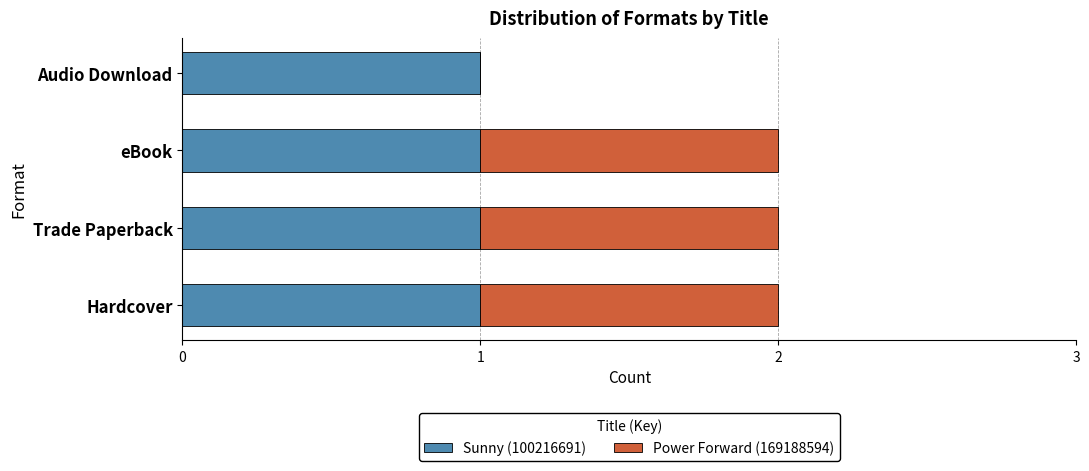

The Sunny (100216691) series shows 2 at eBook. True or false?

False